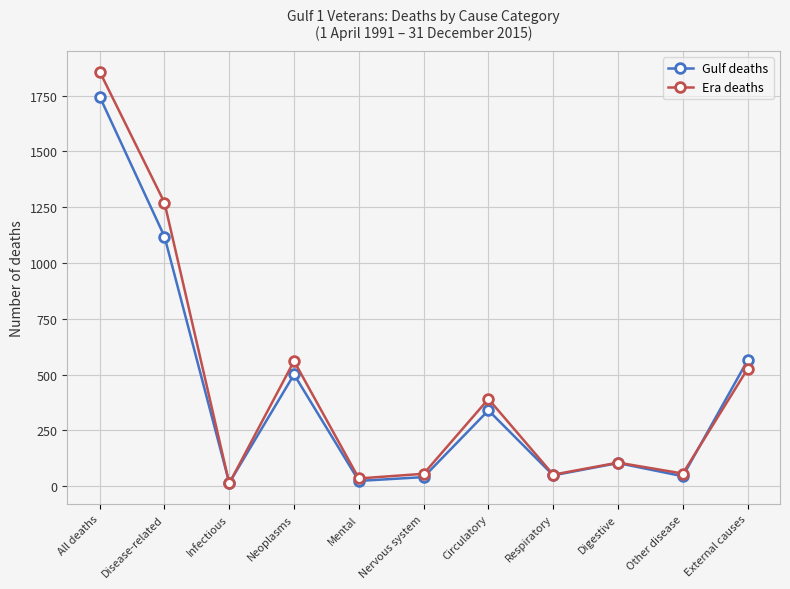

True or false: Gulf deaths has a value of 24 at Mental.

True